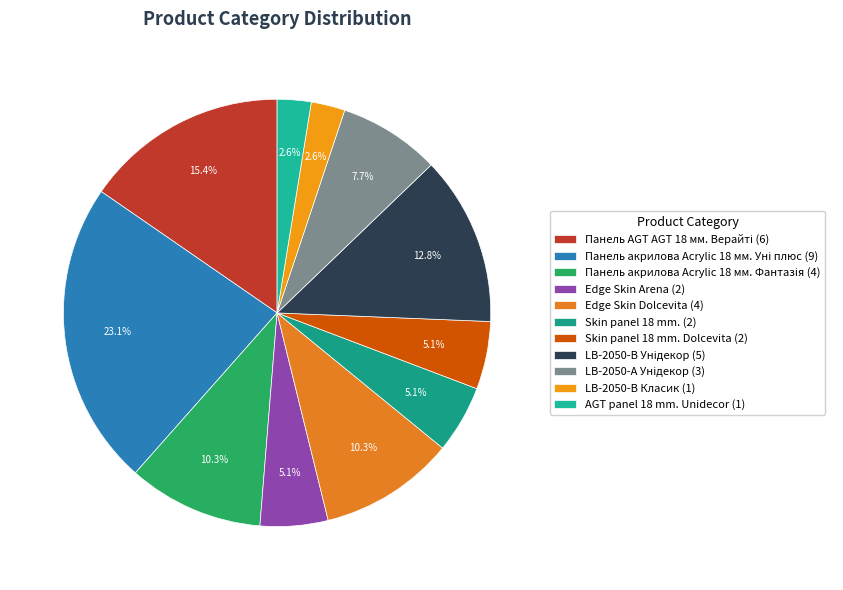

How many segments does this pie chart have?

11